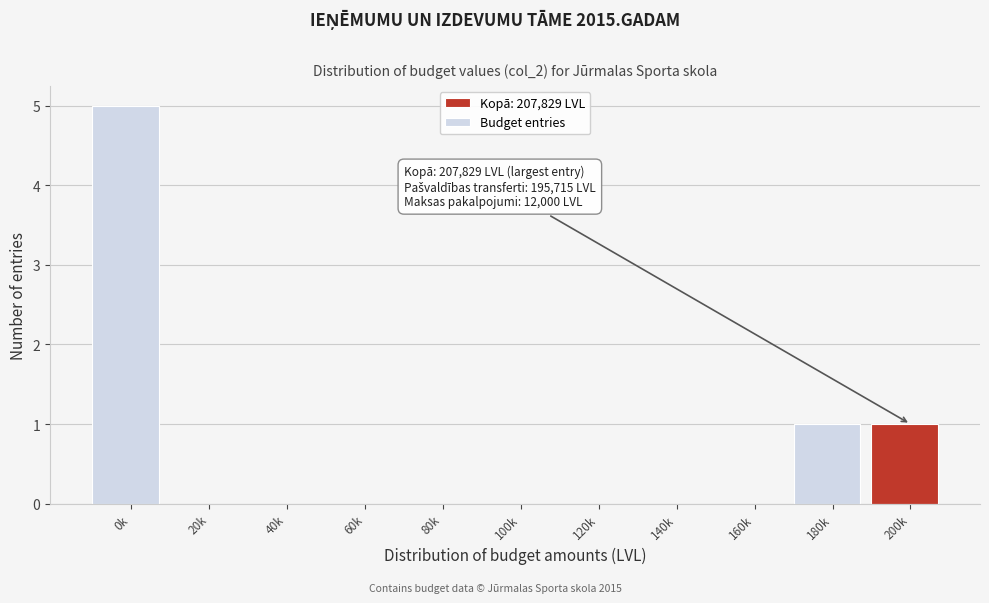

Reading left to right, transcribe all the data shown in this chart.

0k=5	20k=0	40k=0	60k=0	80k=0	100k=0	120k=0	140k=0	160k=0	180k=1	200k=1